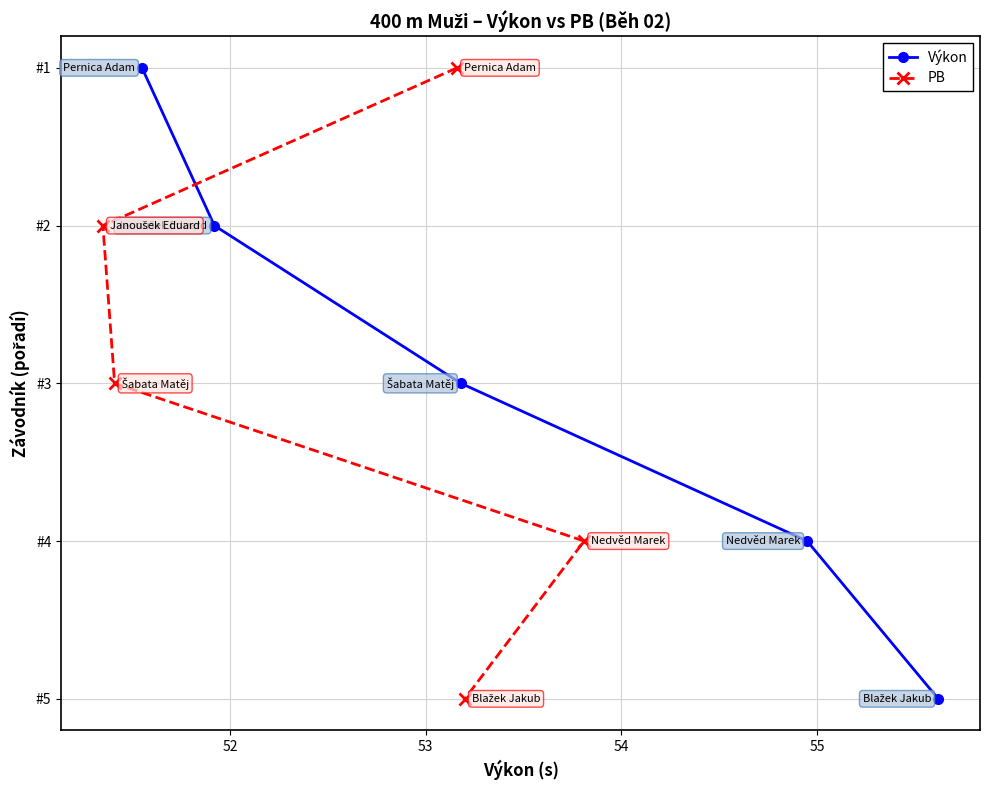

True or false: Výkon has a value of -2 at 54.

False